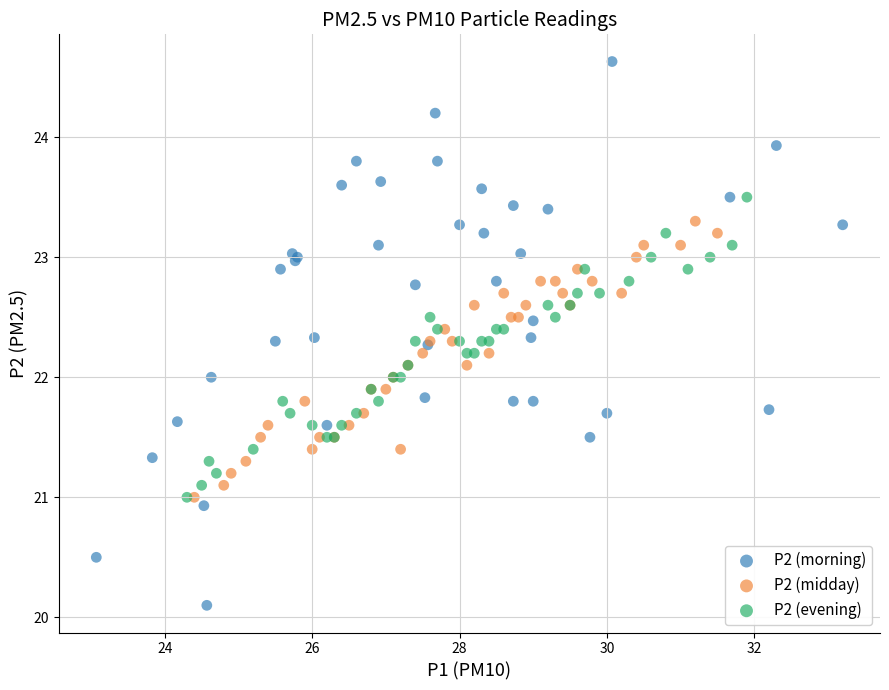

Which series reaches the maximum Y coordinate?

P2 (morning)